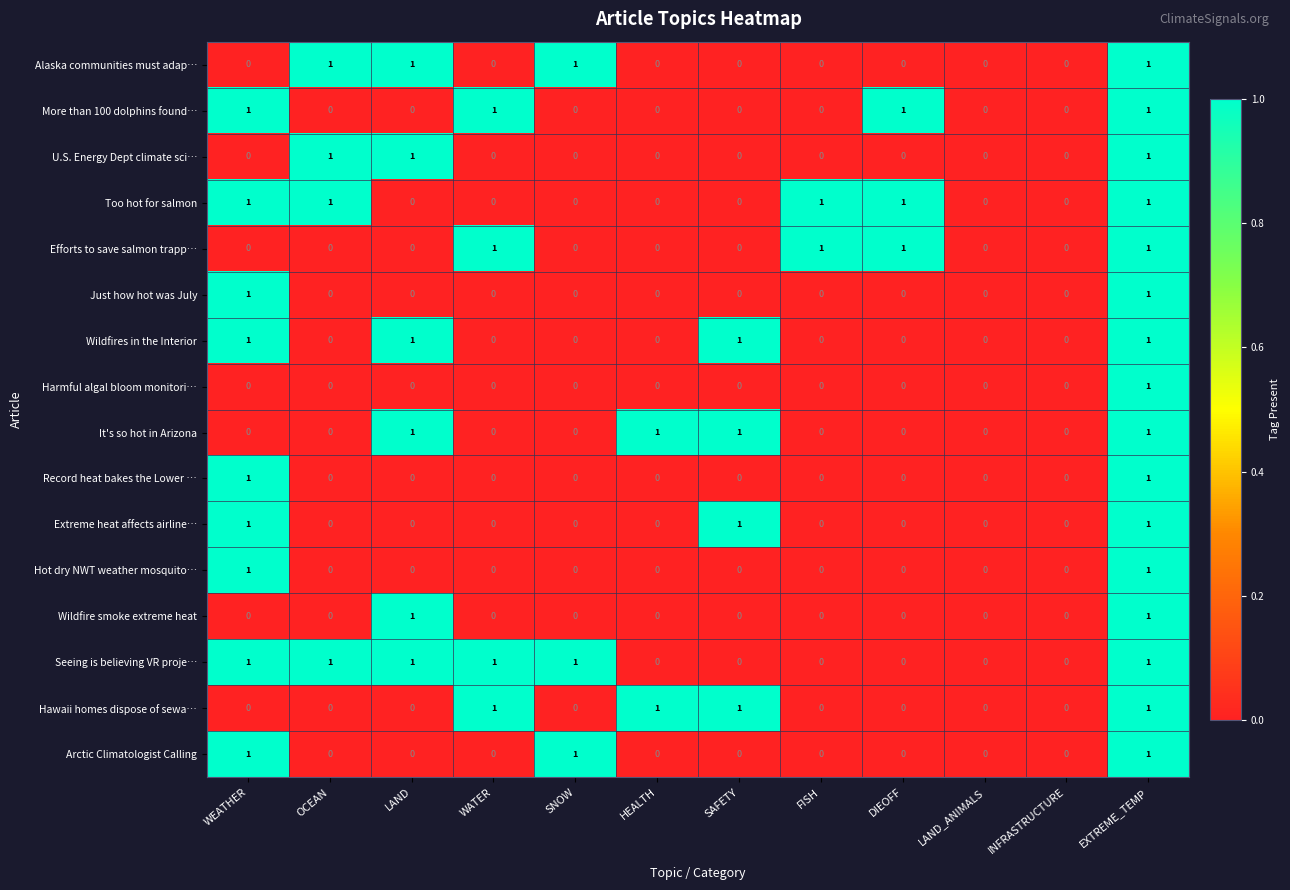

Which series has the largest total across all categories?

Seeing is believing VR proje…